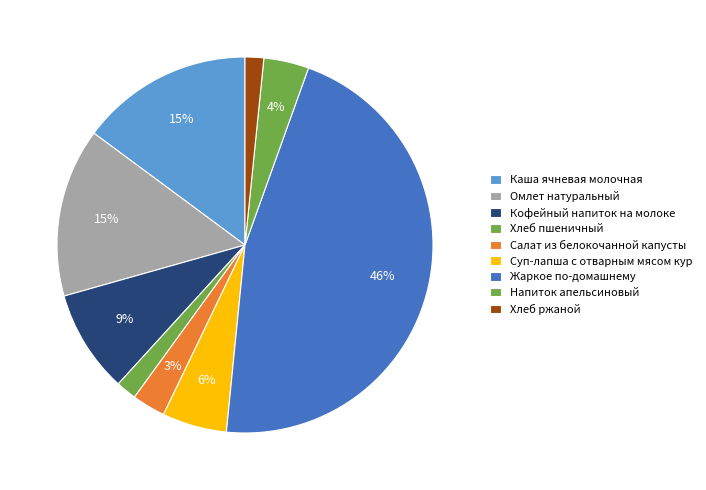

True or false: Каша ячневая молочная accounts for 15% of the total.

True